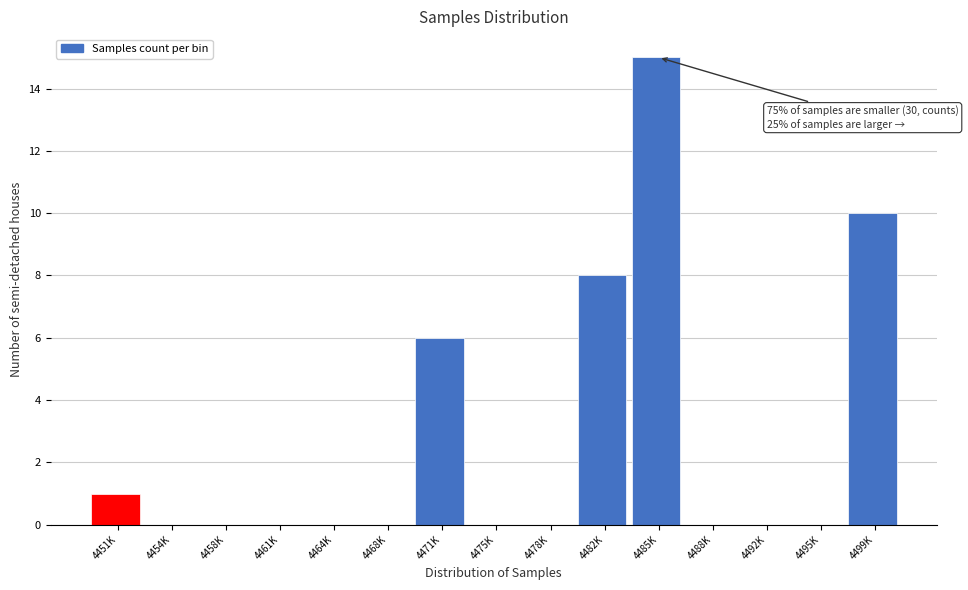

Reading left to right, extract all data points from this chart.

4451K=1	4454K=0	4458K=0	4461K=0	4464K=0	4468K=0	4471K=6	4475K=0	4478K=0	4482K=8	4485K=15	4488K=0	4492K=0	4495K=0	4499K=10